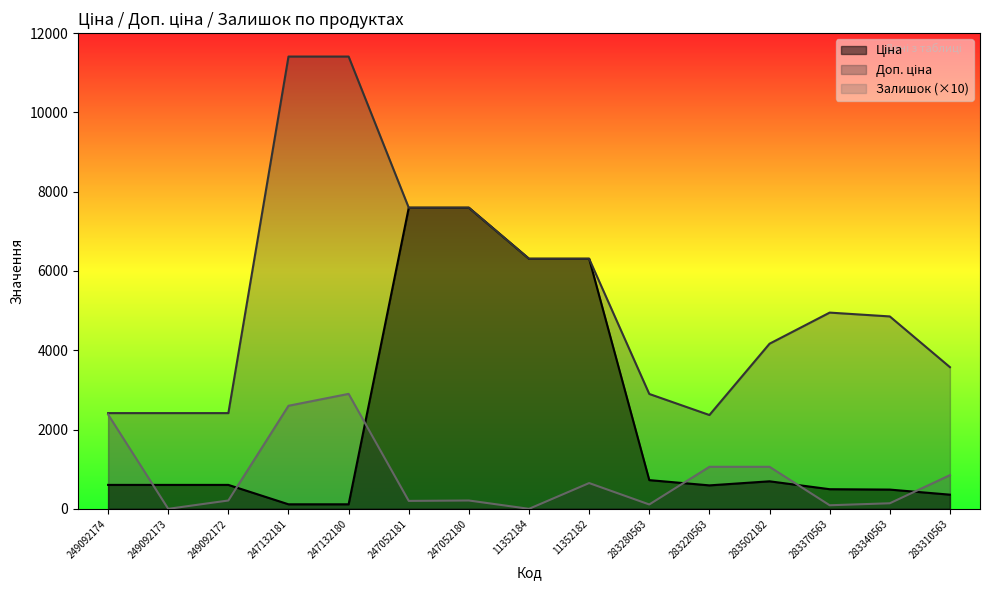

What is the sum of the Залишок values at 249092172 and 11352184?

210.0